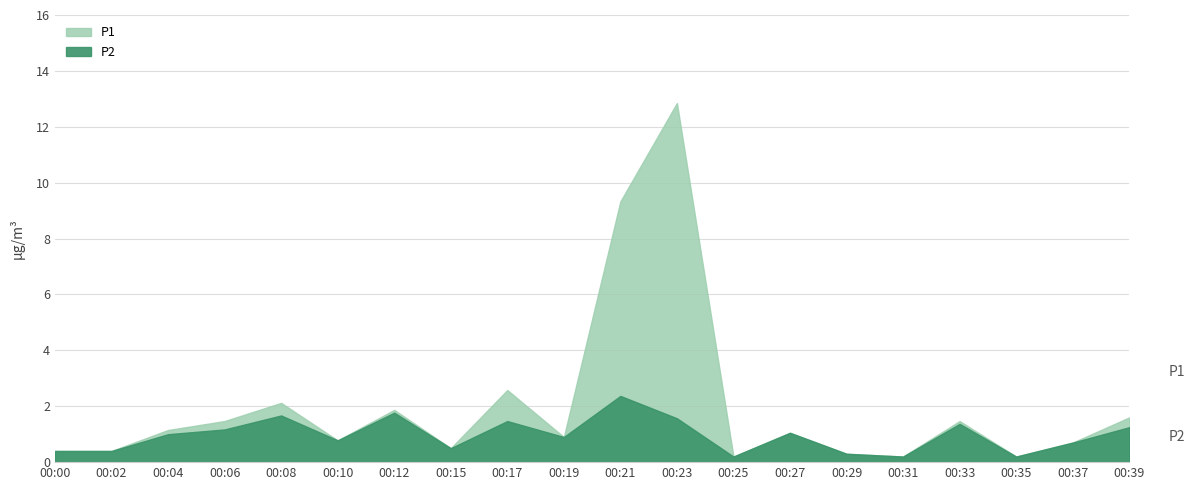

The value of P2 at 00:04 is 1.6. True or false?

False